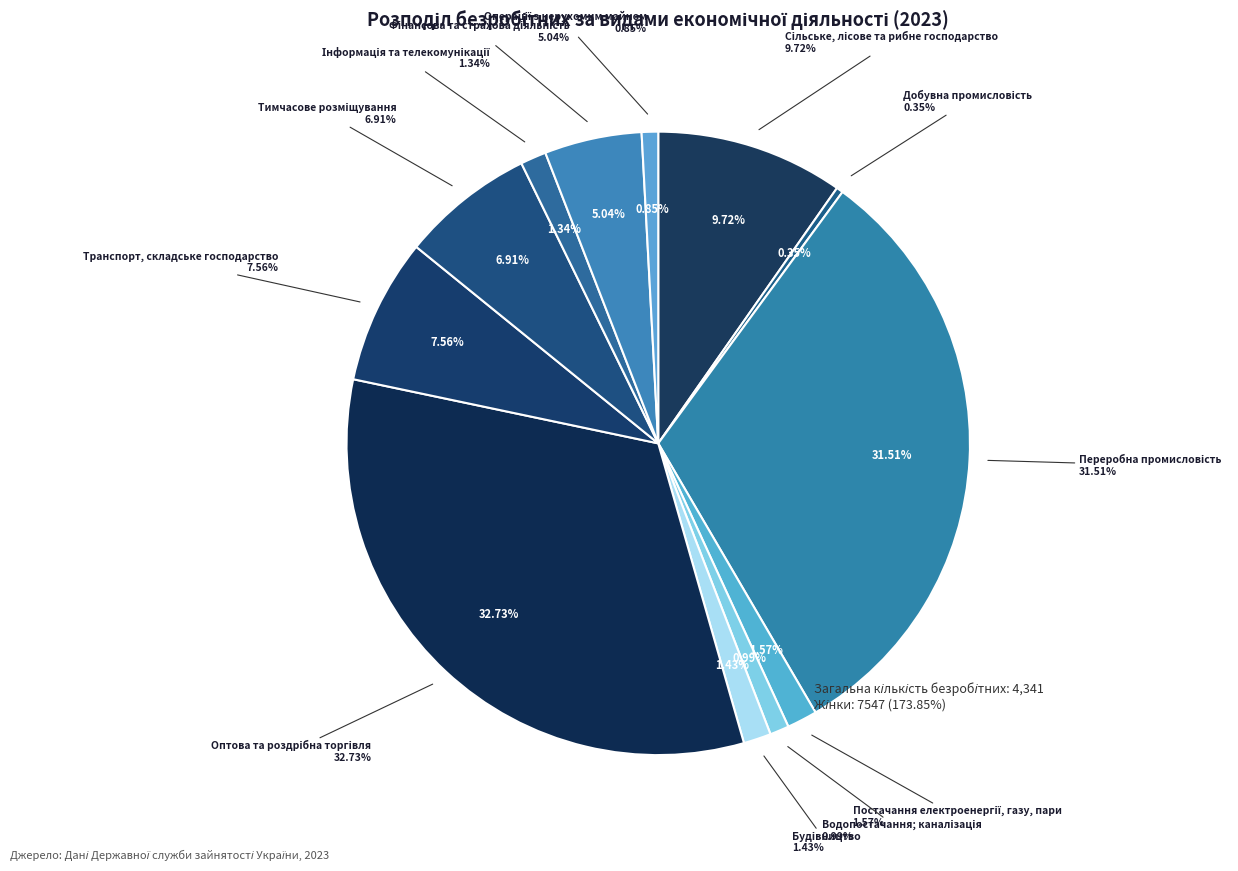

Is there a majority slice in this chart?

No